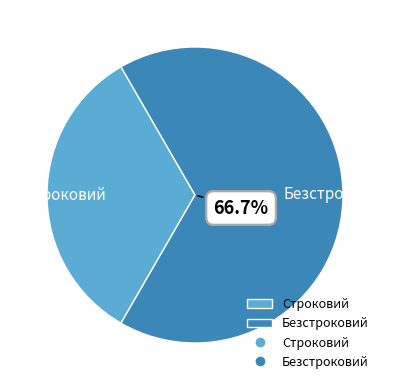

Which slice is the largest?

Безстроковий